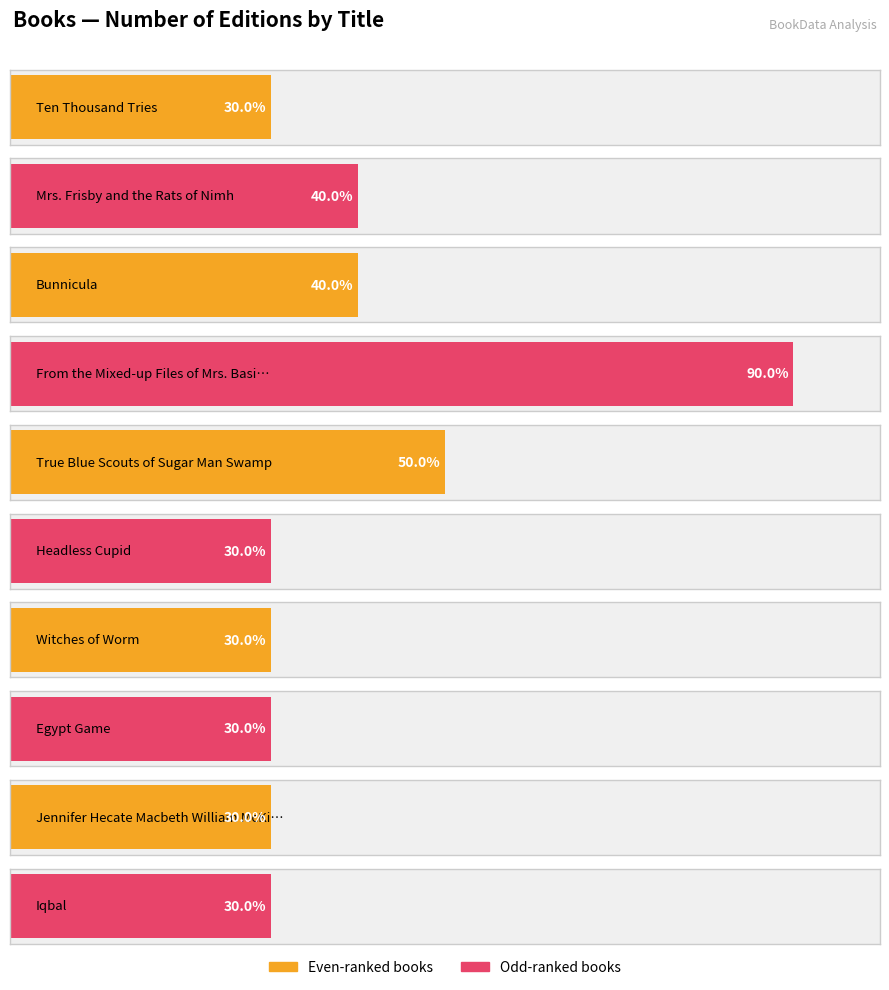

Rank the categories by value from lowest to highest.

Ten Thousand Tries, Headless Cupid, Witches of Worm, Egypt Game, Jennifer Hecate Macbeth William McKinley, Iqbal, Mrs. Frisby and the Rats of Nimh, Bunnicula, True Blue Scouts of Sugar Man Swamp, From the Mixed-up Files of Mrs. Basil E.